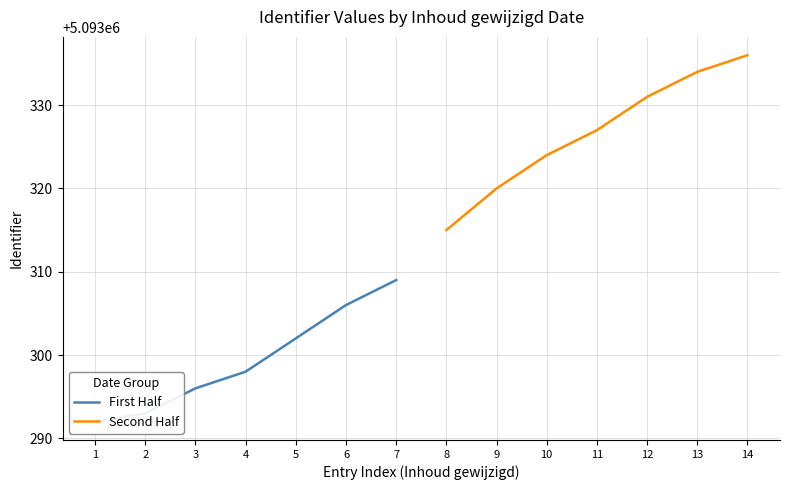

Is it true that Second Half equals 5093334 at 13?

True